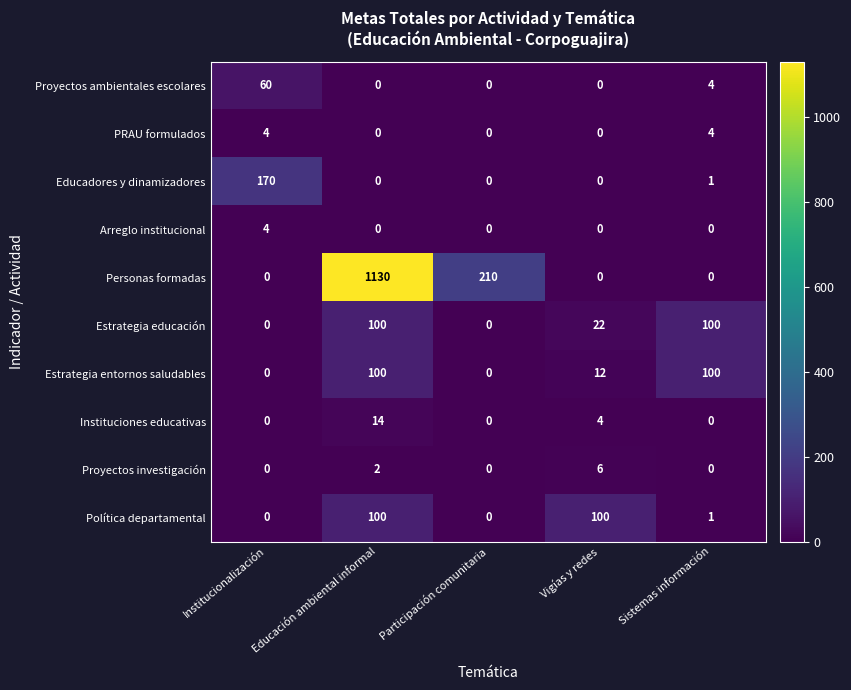

What is the sum of all Instituciones educativas values?

18